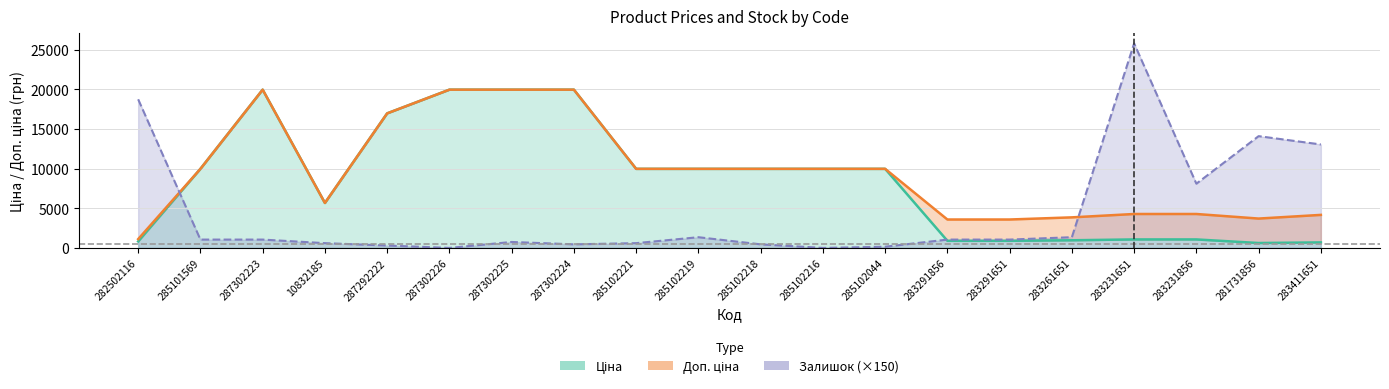

Count the number of categories in the chart.

20